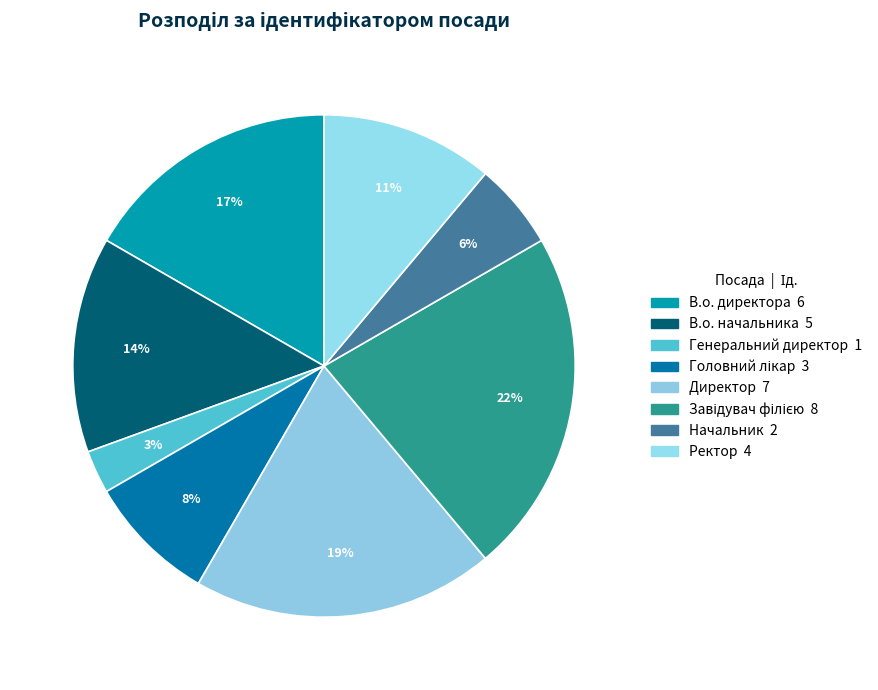

To the nearest percent, what is the combined percentage of Ректор and Головний лікар?

19%